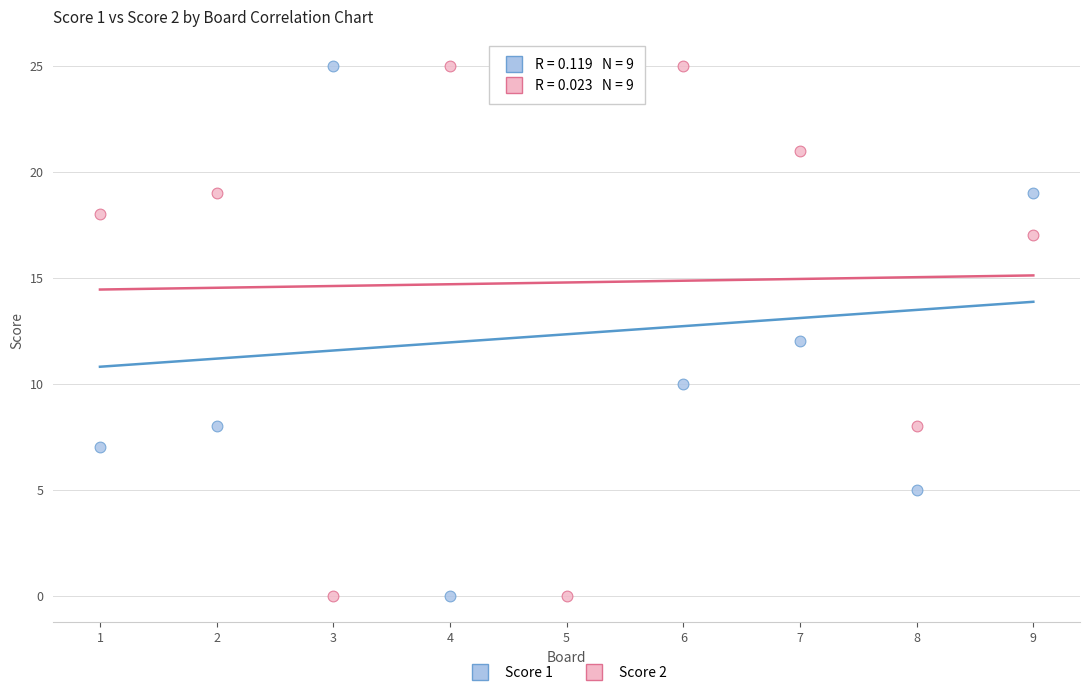

What are all the series names shown in the legend?

Score 1, Score 2